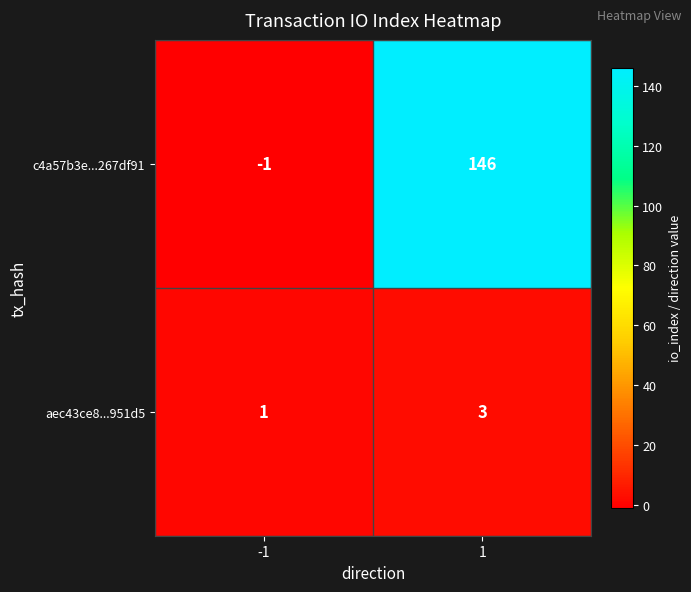

Reading left to right, what are all the values shown in this chart?

c4a57b3e...267df91: -1	146
aec43ce8...951d5: 1	3